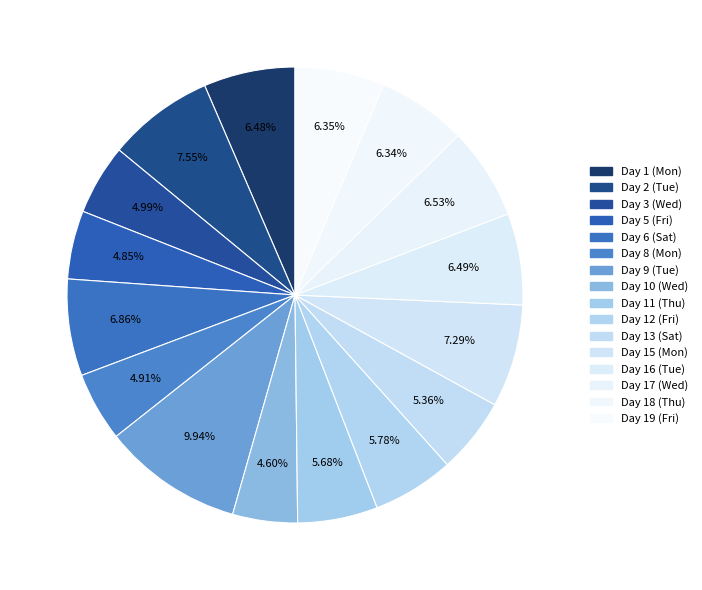

Which category has the biggest portion of the pie?

Day 9 (Tue)